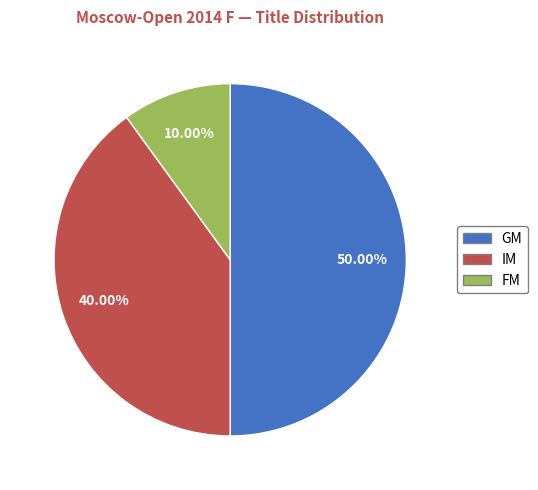

Do FM and GM together represent more than half of the pie?

Yes